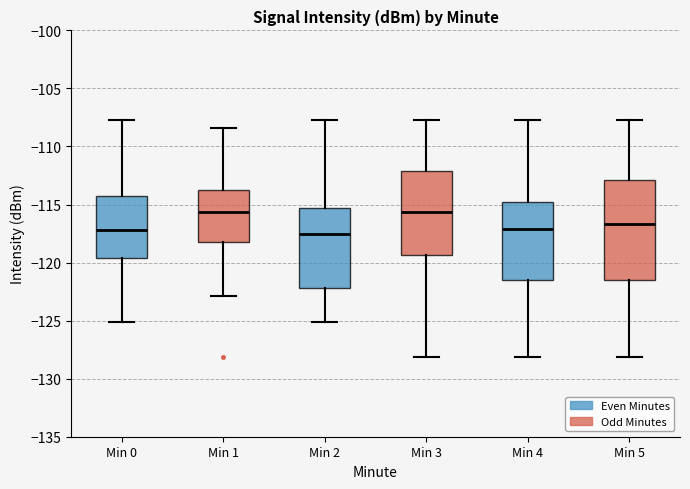

Reading left to right, read every box against the y-axis: the position of its median line, the range the box covers, and the ends of its whiskers. The values are not printed on the chart, so give them approximately, as read against the axis.

Min 0: median -117.0, box -119.5 to -114.5, whiskers -125.0 to -107.5
Min 1: median -115.5, box -118.5 to -114.0, whiskers -123.0 to -108.5
Min 2: median -117.5, box -122.0 to -115.5, whiskers -125.0 to -107.5
Min 3: median -115.5, box -119.5 to -112.0, whiskers -128.0 to -107.5
Min 4: median -117.0, box -121.5 to -115.0, whiskers -128.0 to -107.5
Min 5: median -116.5, box -121.5 to -113.0, whiskers -128.0 to -107.5